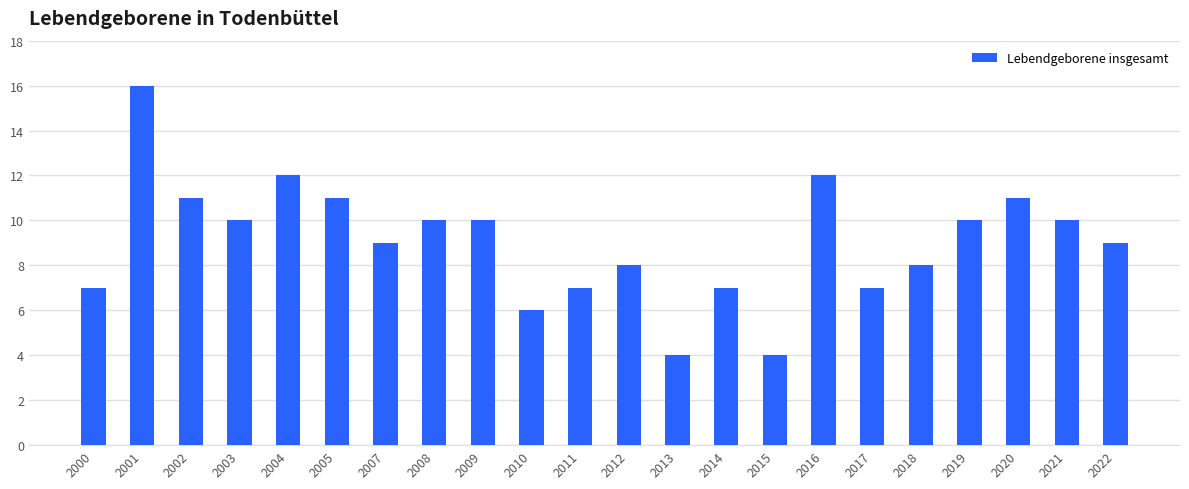

Reading left to right, list all the values displayed in this chart.

2000=7	2001=16	2002=11	2003=10	2004=12	2005=11	2007=9	2008=10	2009=10	2010=6	2011=7	2012=8	2013=4	2014=7	2015=4	2016=12	2017=7	2018=8	2019=10	2020=11	2021=10	2022=9